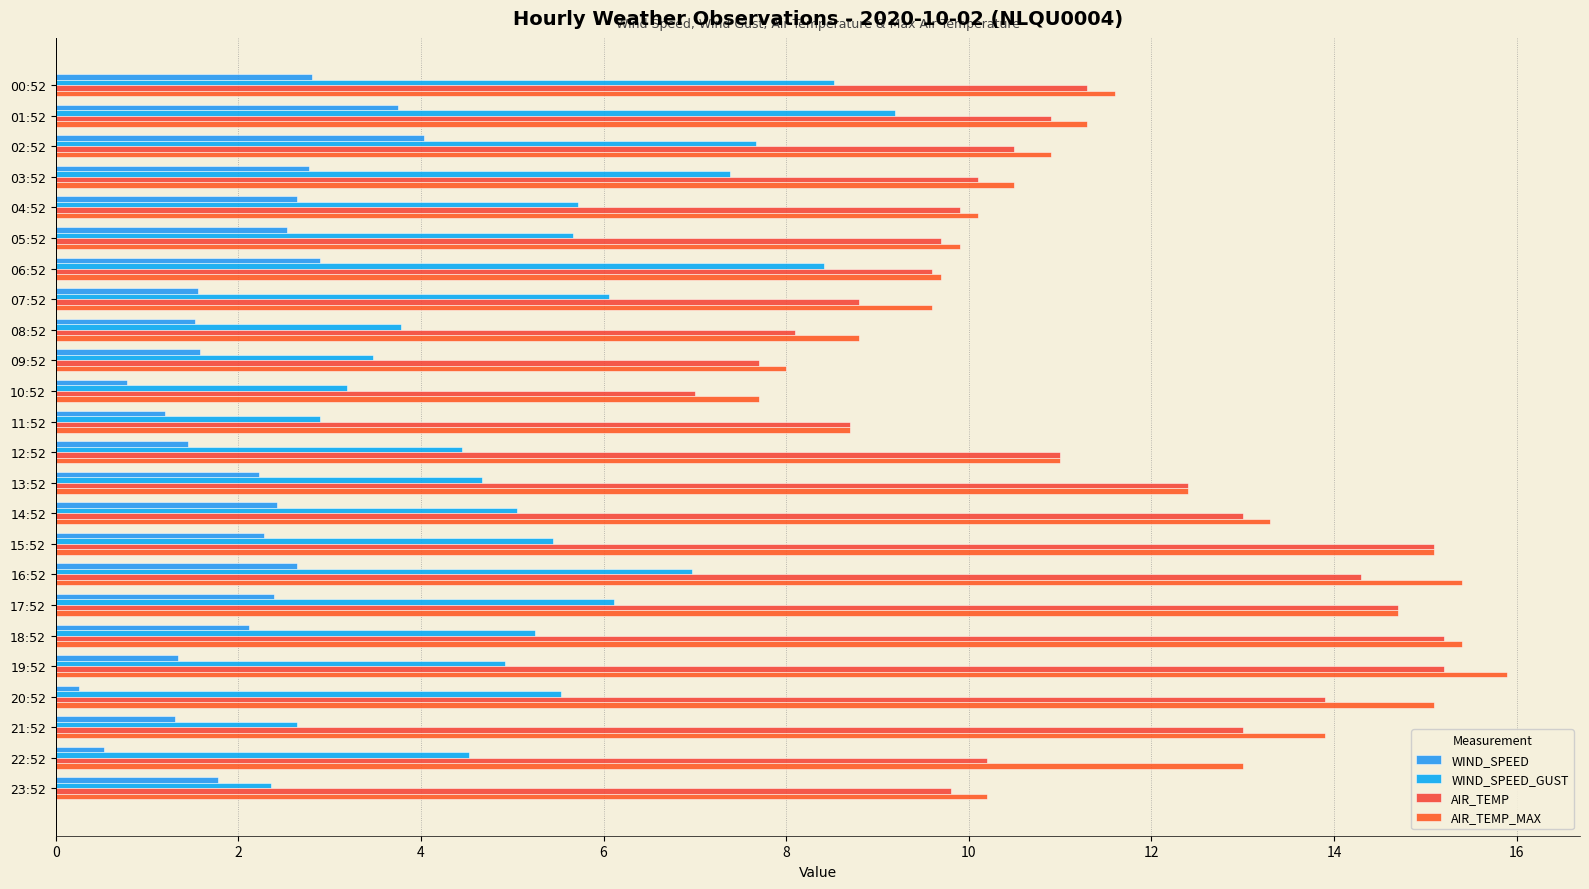

At which label is WIND_SPEED closest to 2?

18:52